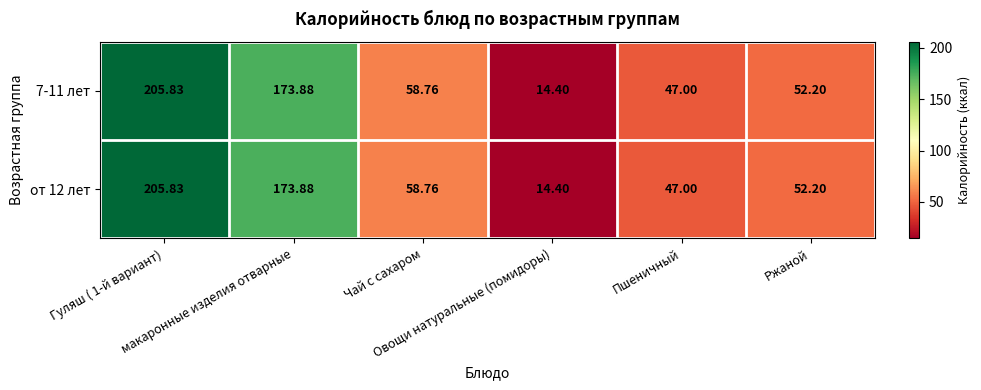

How many data points in 7-11 лет are less than 58?

3